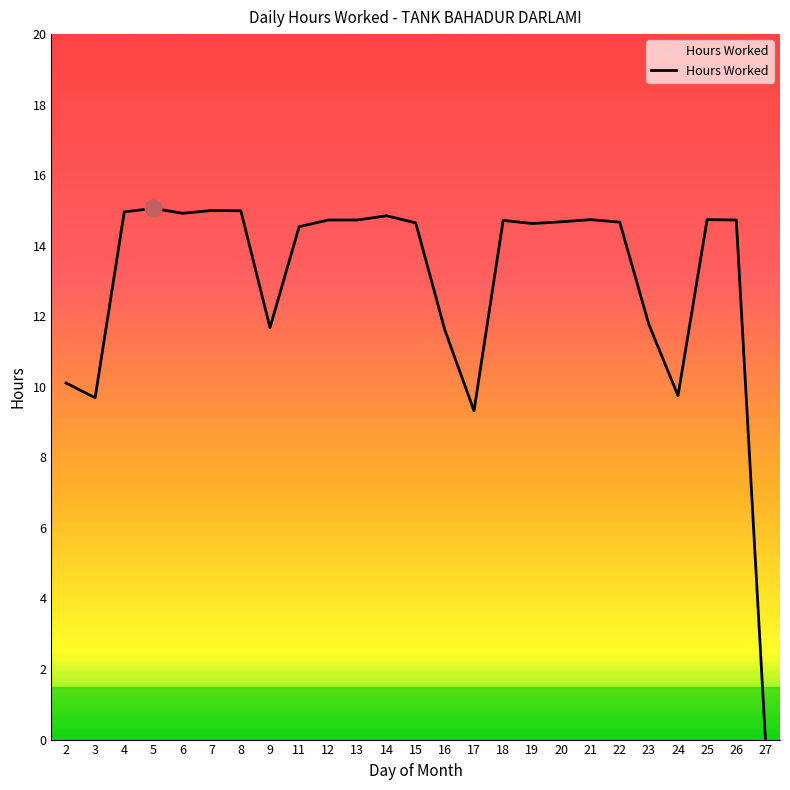

What is the approximate value at 8?

15.0